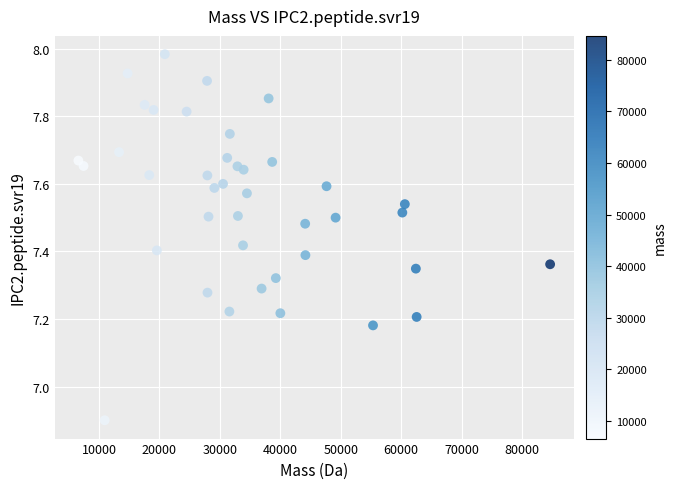

What is the range of X values (max minus min)?

78049.8